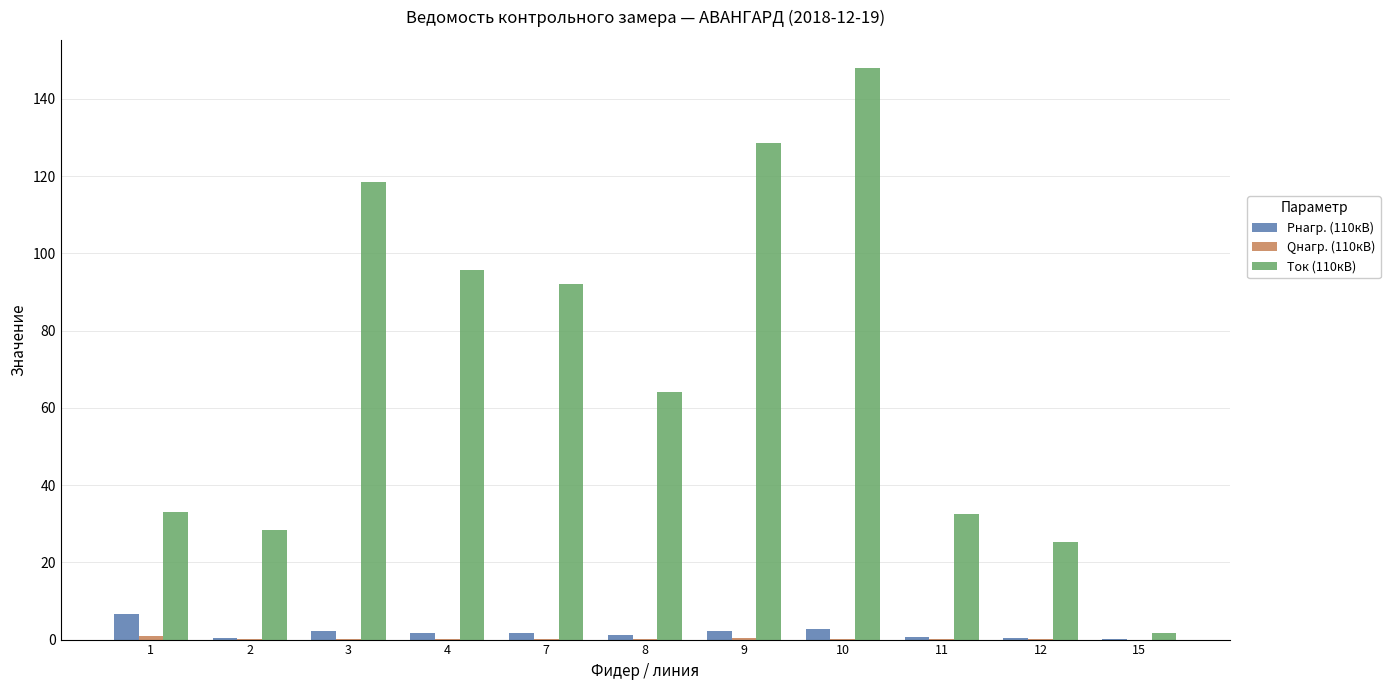

Which label corresponds to the largest value in the chart?

10